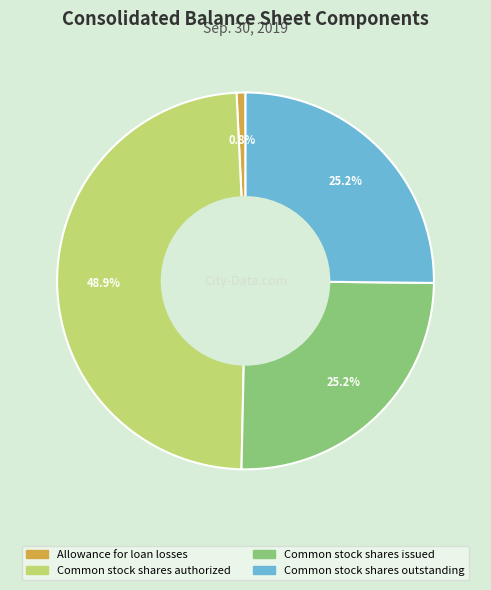

Approximately how many times larger is the value at Common stock shares outstanding compared to Allowance for loan losses?

33.0